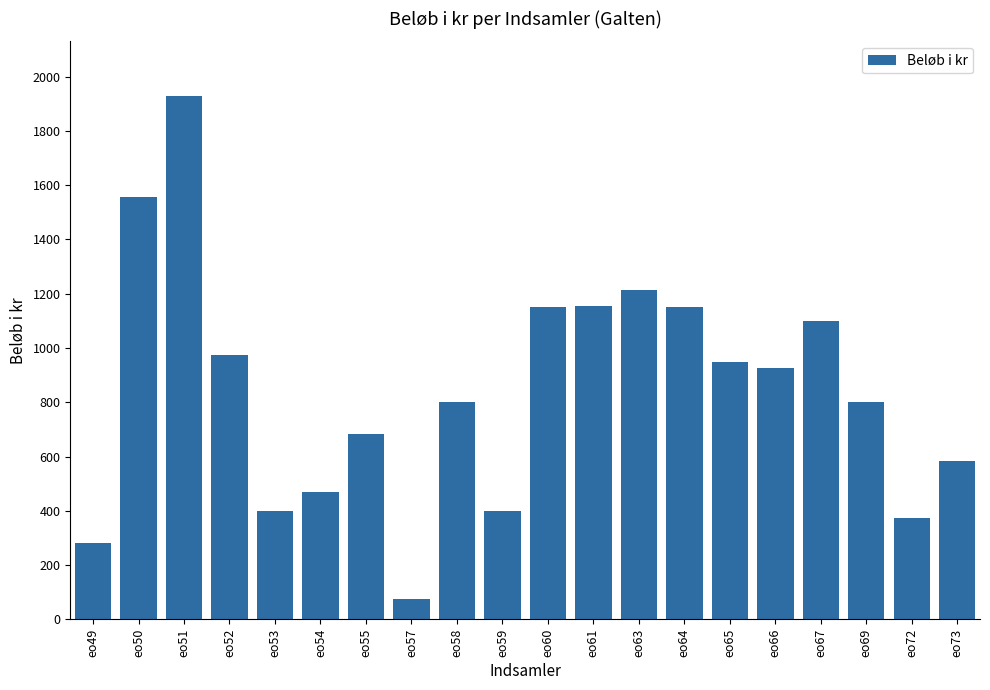

What is the difference between the values at eo49 and eo55?

403